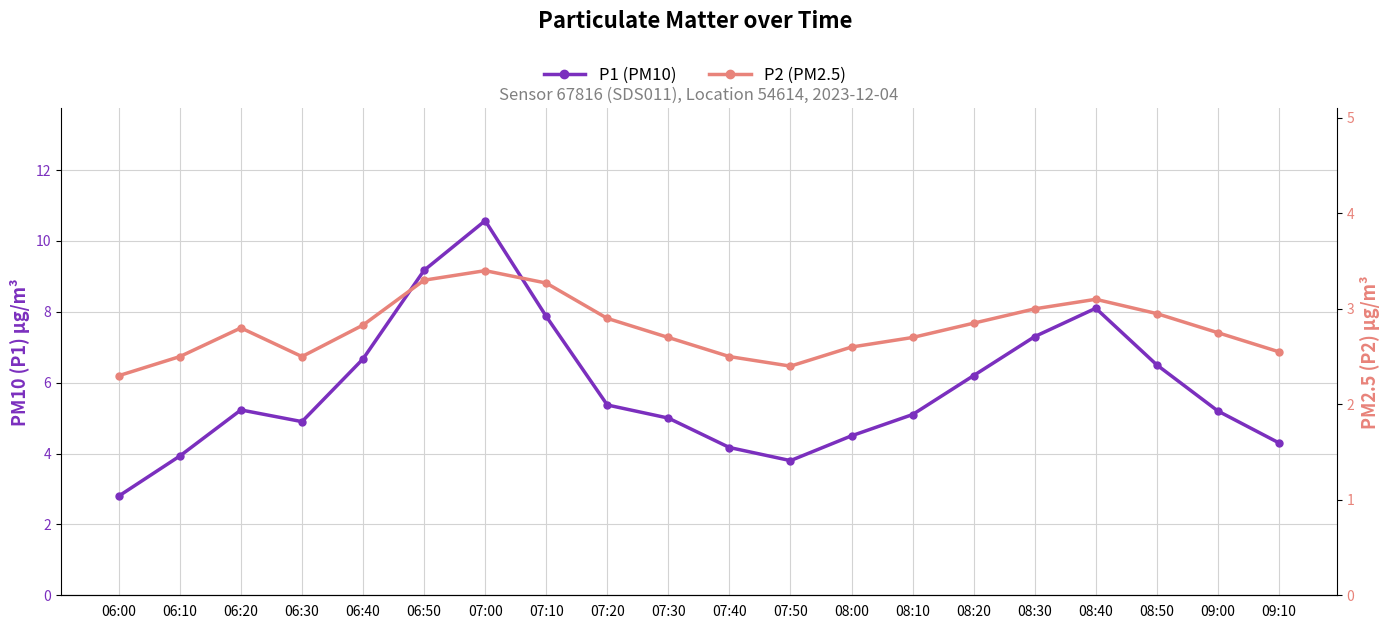

Between 07:30 and 09:10, which is larger?

07:30